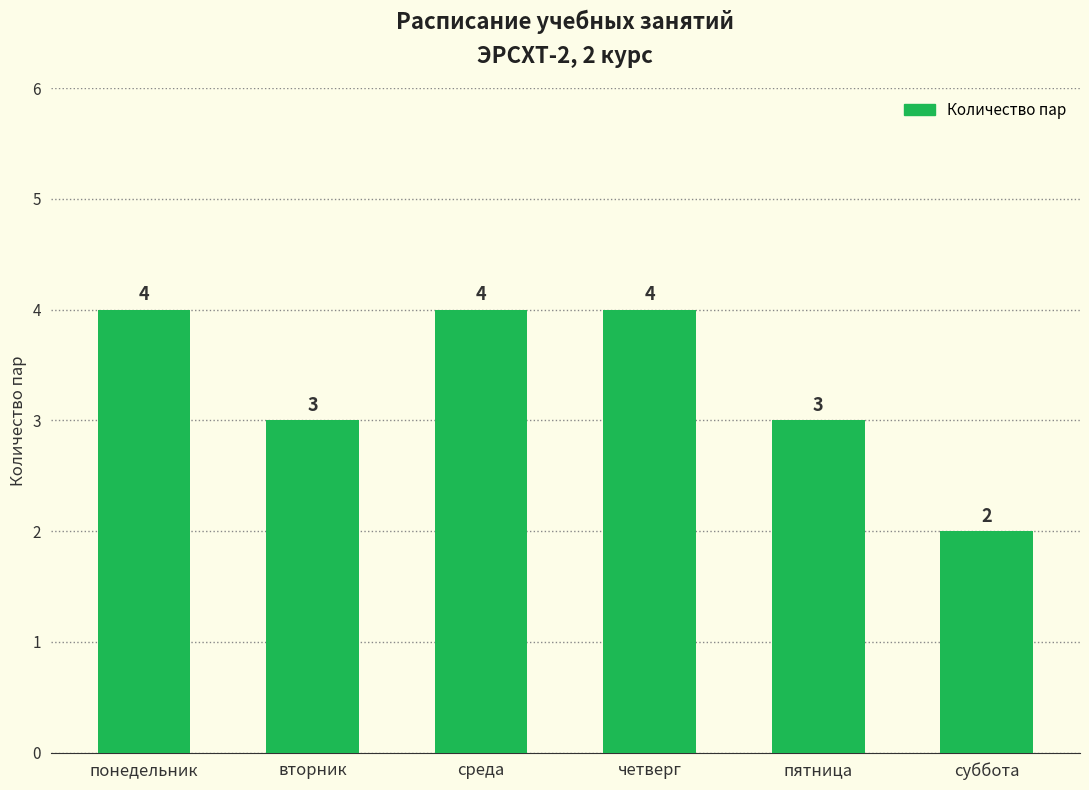

What is the maximum value shown in the chart?

4